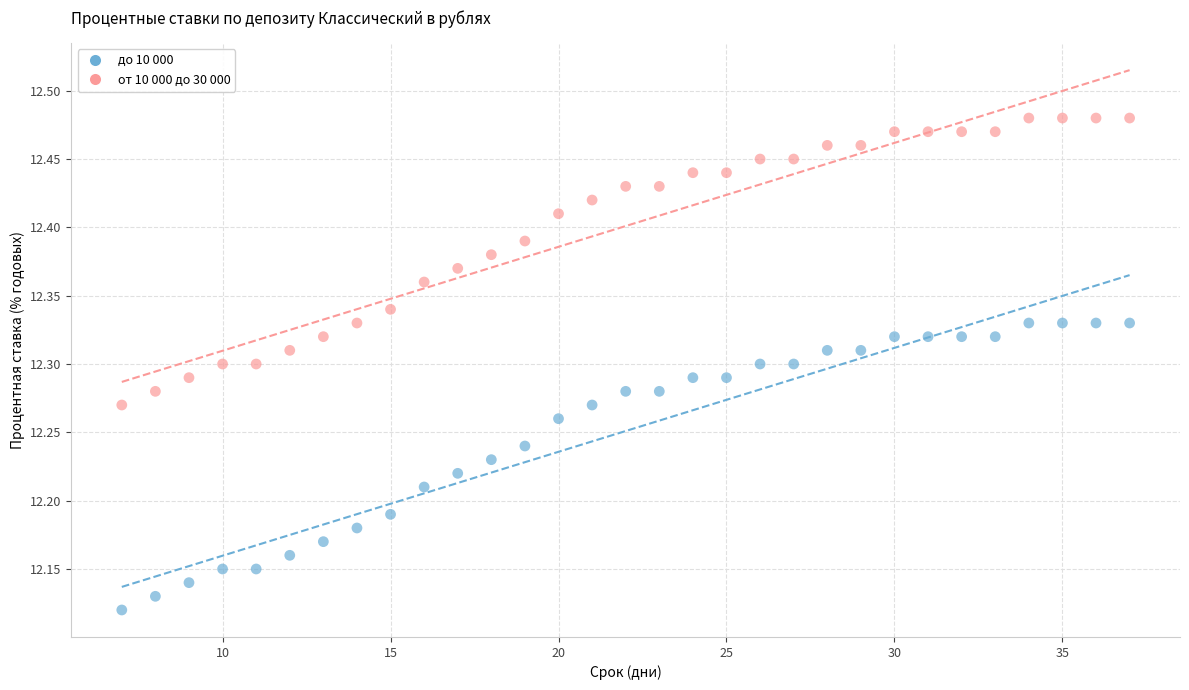

Which series reaches the maximum Y coordinate?

от 10 000 до 30 000